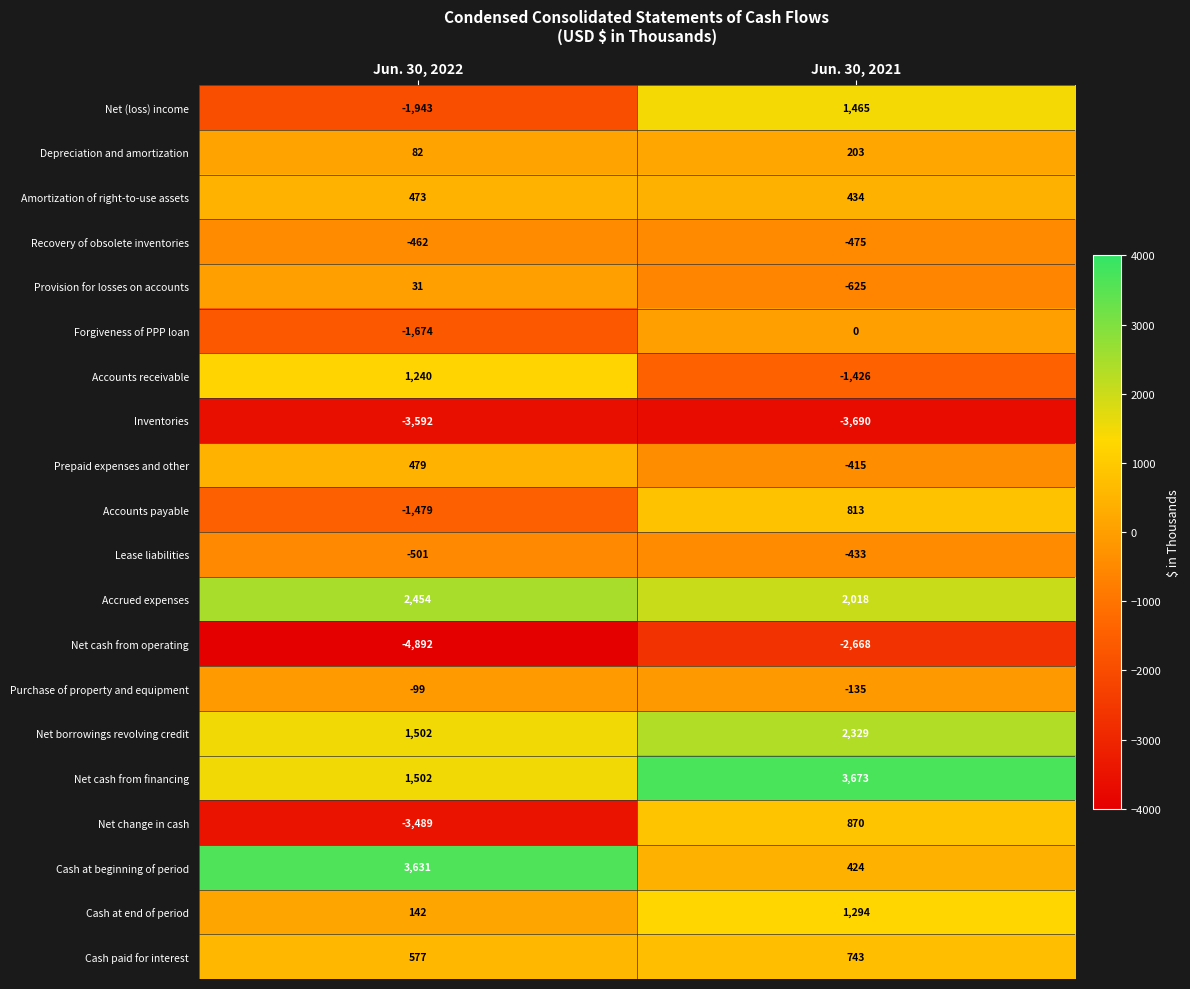

Which series changed the most between Jun. 30, 2022 and Jun. 30, 2021?

Net change in cash